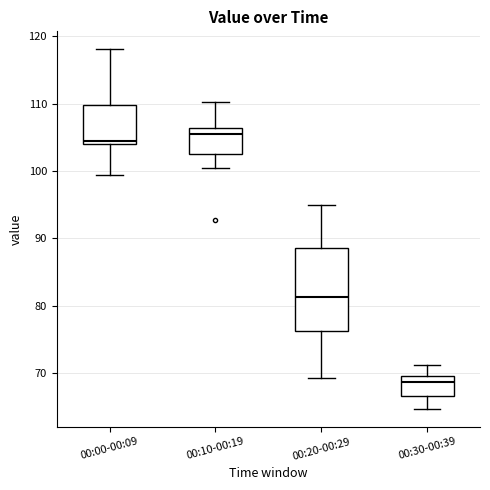

Where does the upper whisker of the box for 00:30-00:39 end on the y-axis? The values are not printed on the chart, so give them approximately, as read against the axis.

71